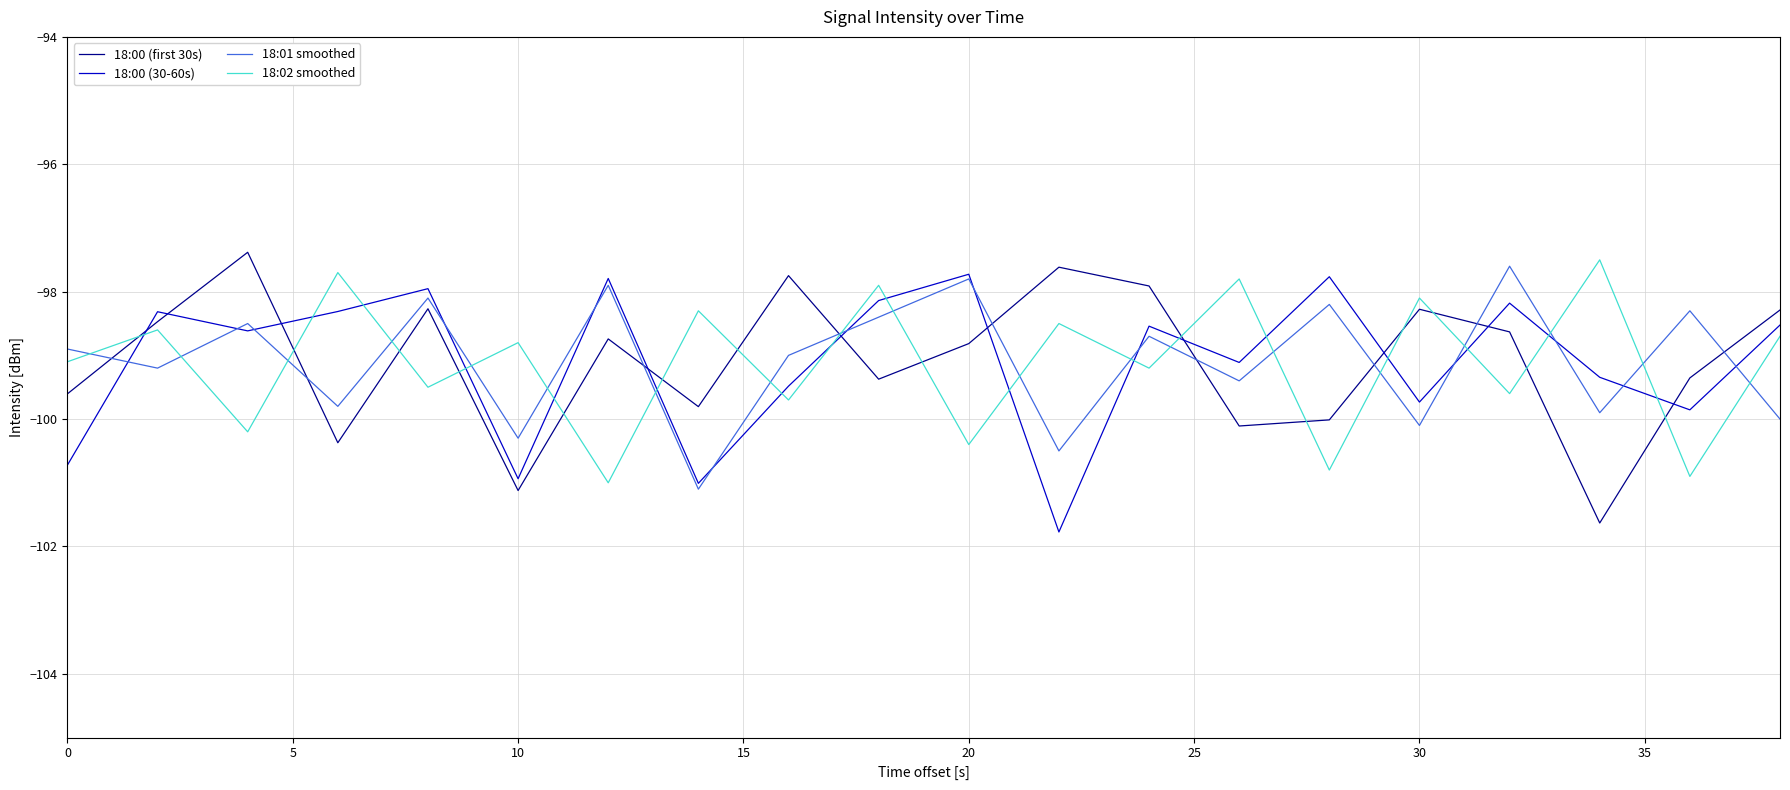

What are all the series names shown in the legend?

18:00 (first 30s), 18:00 (30-60s), 18:01 smoothed, 18:02 smoothed